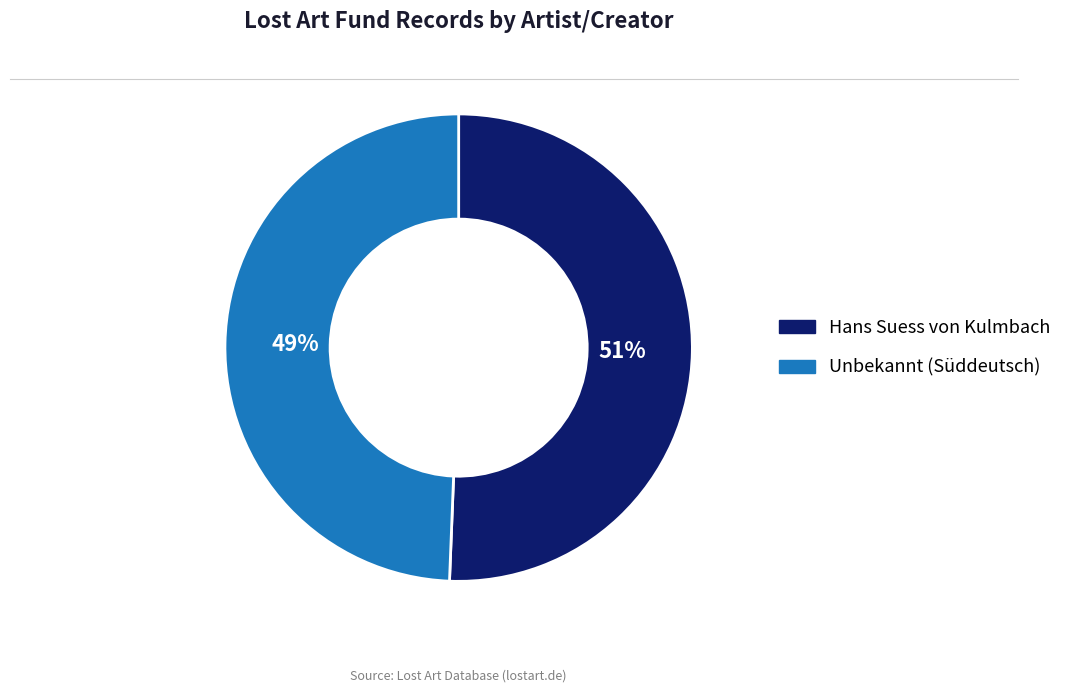

To the nearest percent, what portion does Unbekannt (Süddeutsch) represent?

49%